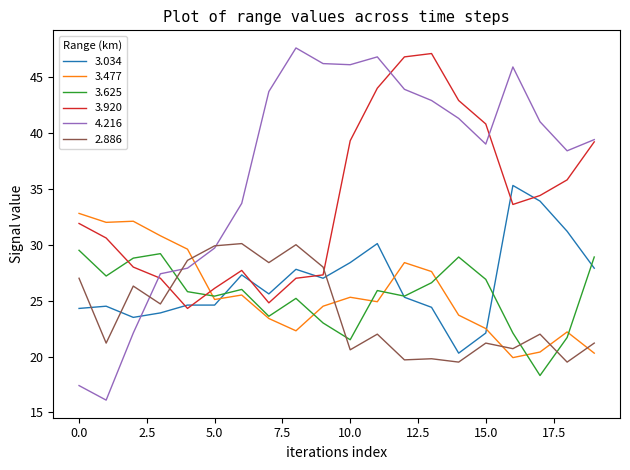

What is the minimum value shown in the chart?

16.1